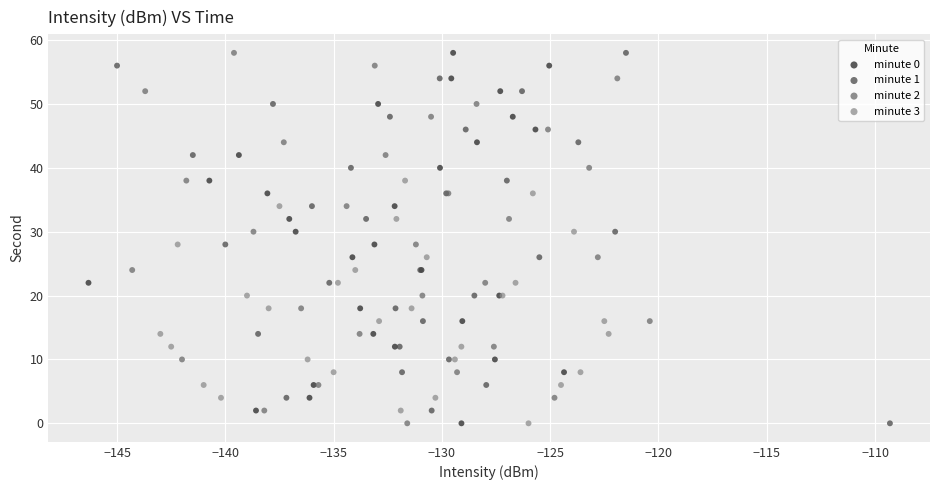

What are all the series names shown in the legend?

minute 0, minute 1, minute 2, minute 3